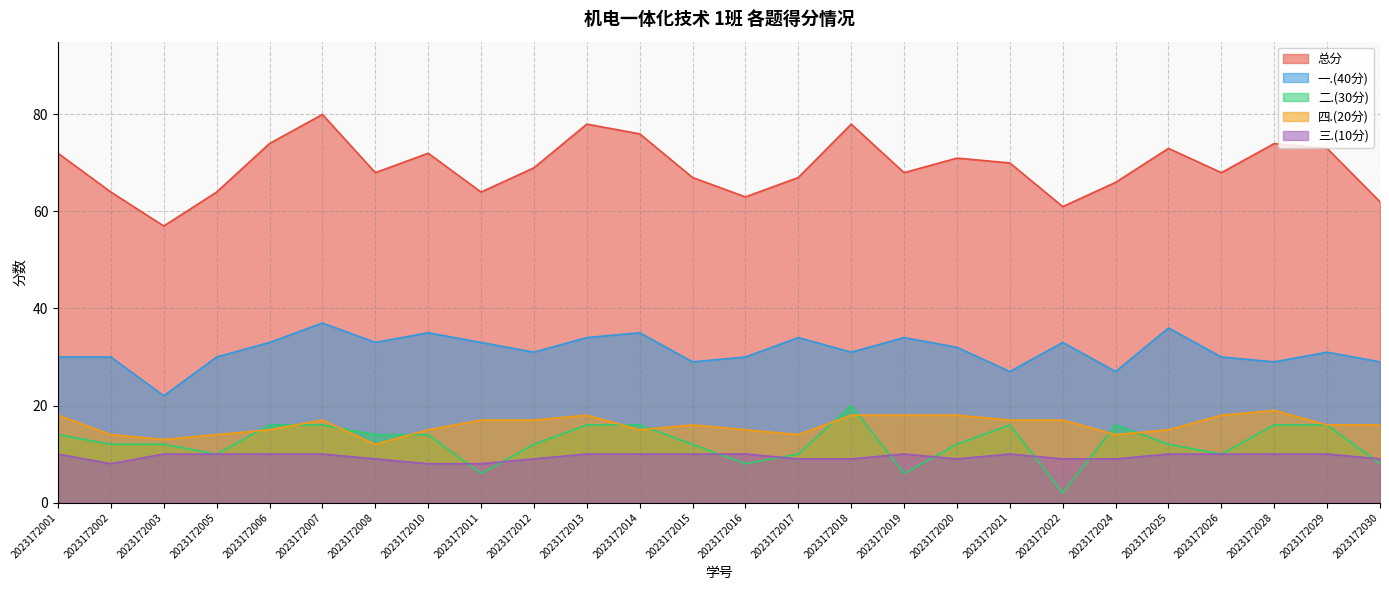

How many categories are shown in the chart?

26